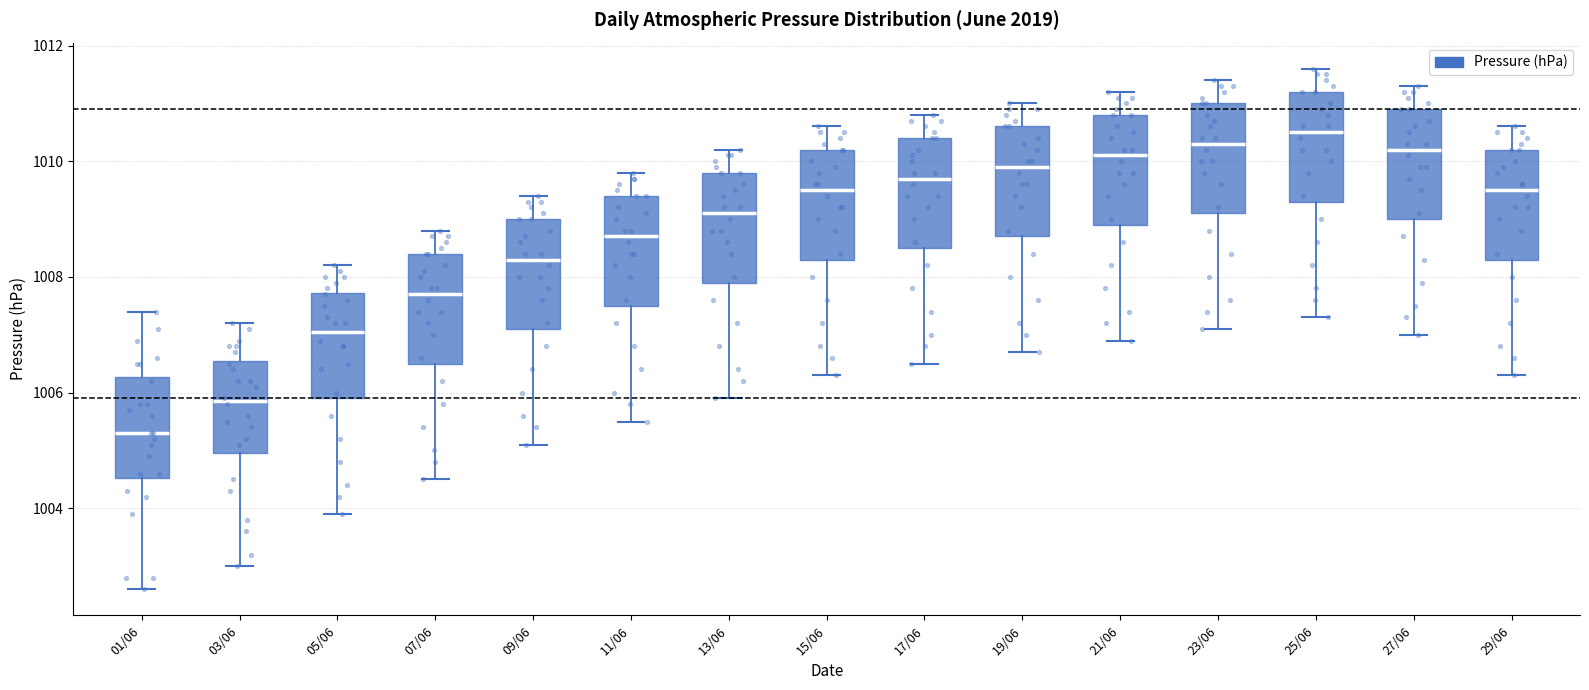

Reading left to right, read every box against the y-axis: the position of its median line, the range the box covers, and the ends of its whiskers. The values are not printed on the chart, so give them approximately, as read against the axis.

01/06: median 1005.4, box 1004.6 to 1006.2, whiskers 1002.6 to 1007.4
03/06: median 1005.8, box 1005.0 to 1006.6, whiskers 1003.0 to 1007.2
05/06: median 1007.0, box 1006.0 to 1007.8, whiskers 1004.0 to 1008.2
07/06: median 1007.8, box 1006.6 to 1008.4, whiskers 1004.6 to 1008.8
09/06: median 1008.4, box 1007.2 to 1009.0, whiskers 1005.2 to 1009.4
11/06: median 1008.8, box 1007.6 to 1009.4, whiskers 1005.6 to 1009.8
13/06: median 1009.2, box 1008.0 to 1009.8, whiskers 1006.0 to 1010.2
15/06: median 1009.6, box 1008.4 to 1010.2, whiskers 1006.4 to 1010.6
17/06: median 1009.8, box 1008.6 to 1010.4, whiskers 1006.6 to 1010.8
19/06: median 1010.0, box 1008.8 to 1010.6, whiskers 1006.8 to 1011.0
21/06: median 1010.2, box 1009.0 to 1010.8, whiskers 1007.0 to 1011.2
23/06: median 1010.4, box 1009.2 to 1011.0, whiskers 1007.2 to 1011.4
25/06: median 1010.6, box 1009.4 to 1011.2, whiskers 1007.4 to 1011.6
27/06: median 1010.2, box 1009.0 to 1011.0, whiskers 1007.0 to 1011.4
29/06: median 1009.6, box 1008.4 to 1010.2, whiskers 1006.4 to 1010.6